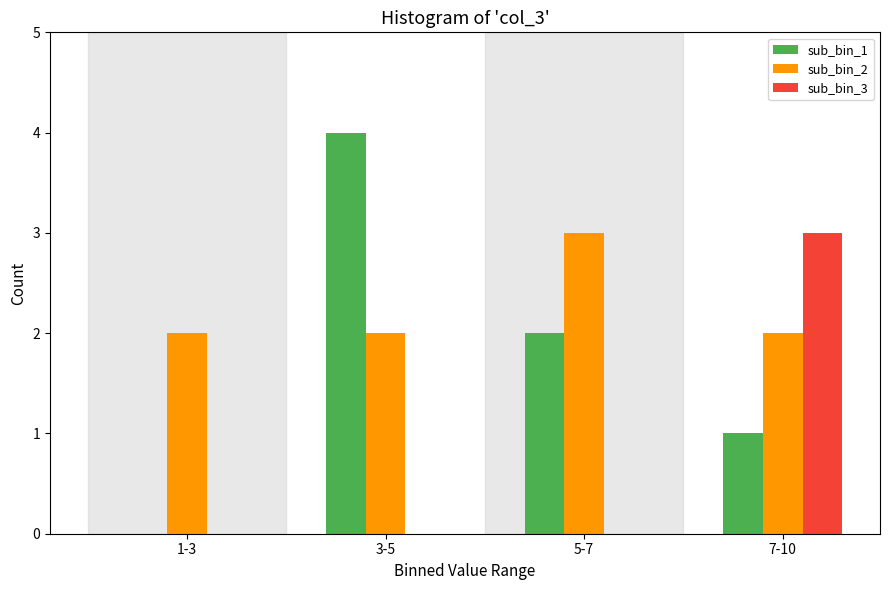

Reading right to left, extract all data points from this chart.

sub_bin_1: 7-10=1	5-7=2	3-5=4	1-3=0
sub_bin_2: 7-10=2	5-7=3	3-5=2	1-3=2
sub_bin_3: 7-10=3	5-7=0	3-5=0	1-3=0